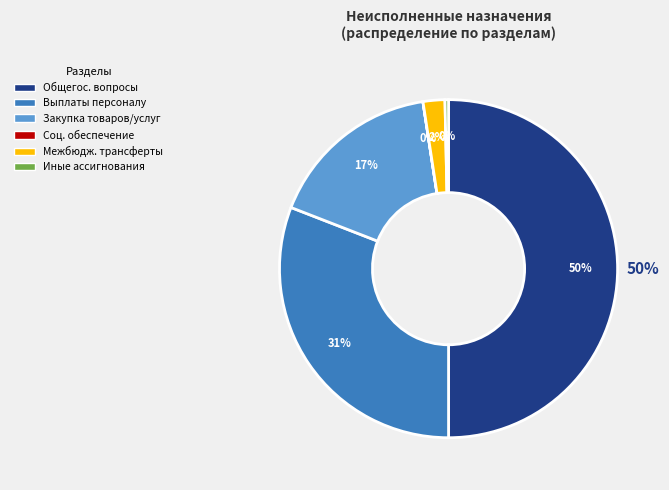

To the nearest percent, what portion does Закупка товаров, работ и услуг represent?

17%